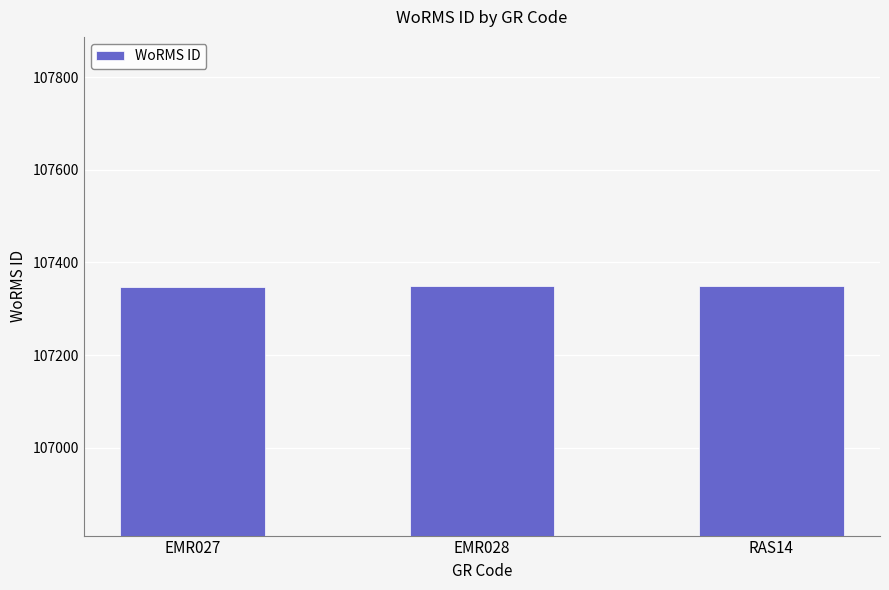

Is it true that the value at EMR027 is 107347?

True